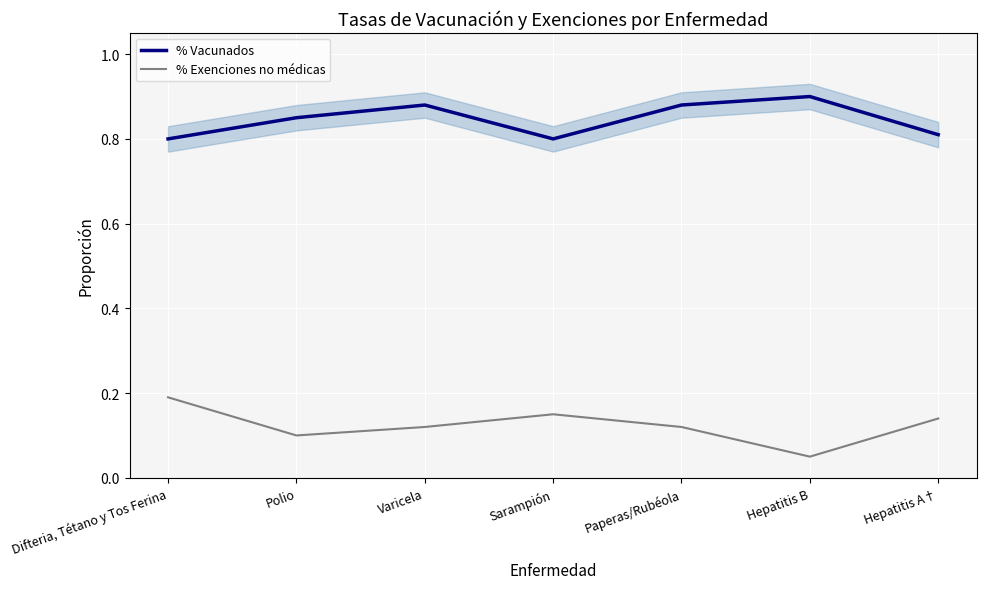

Between Hepatitis A† and Varicela, which is larger?

Varicela